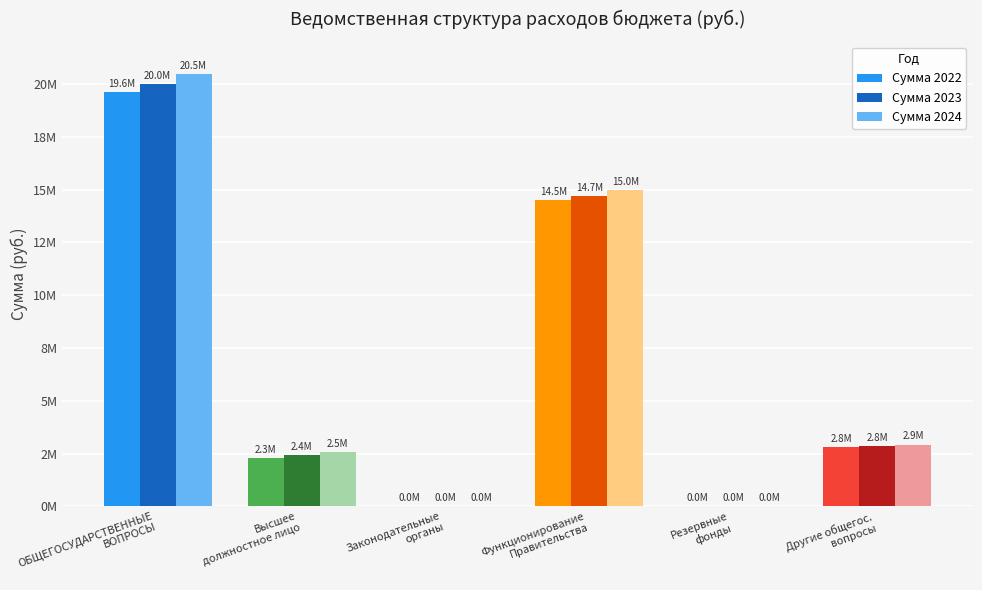

Rank the series by their average value, from highest to lowest.

Сумма 2024, Сумма 2023, Сумма 2022